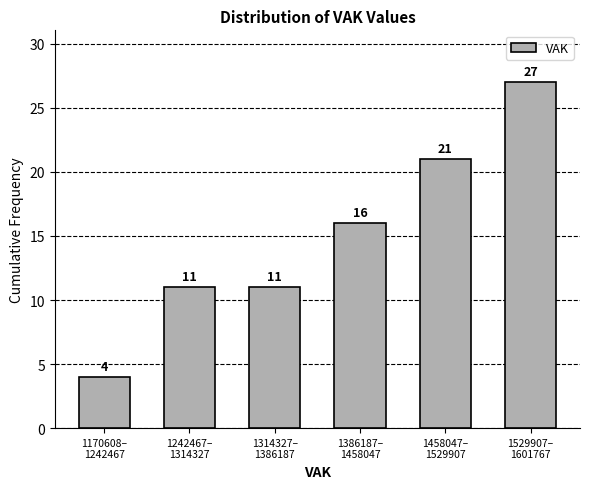

Reading left to right, transcribe all the data shown in this chart.

4	11	11	16	21	27